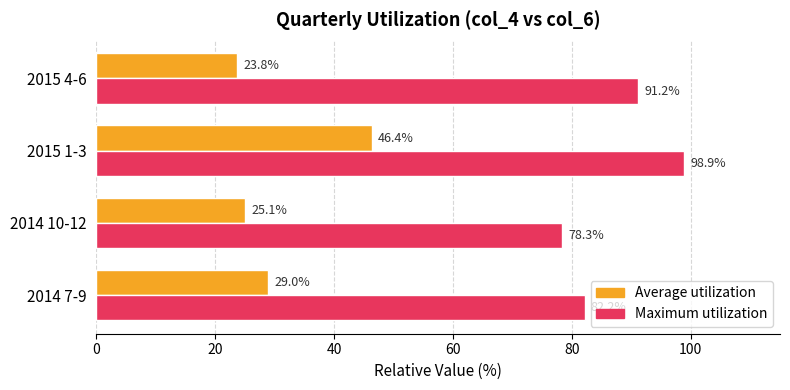

What is the sum of all Average utilization values?

124.2